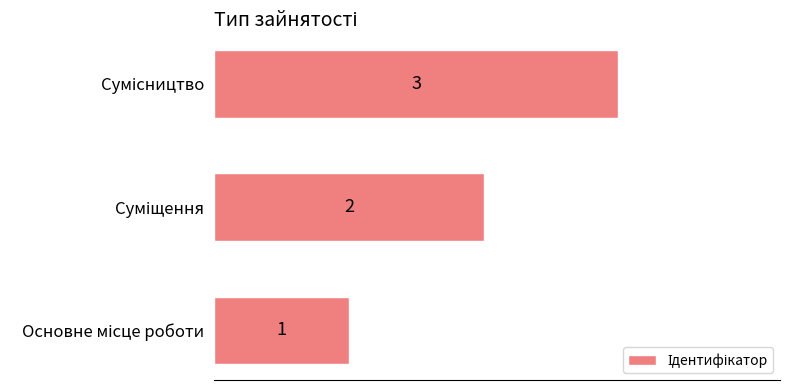

What is the sum of all values?

6